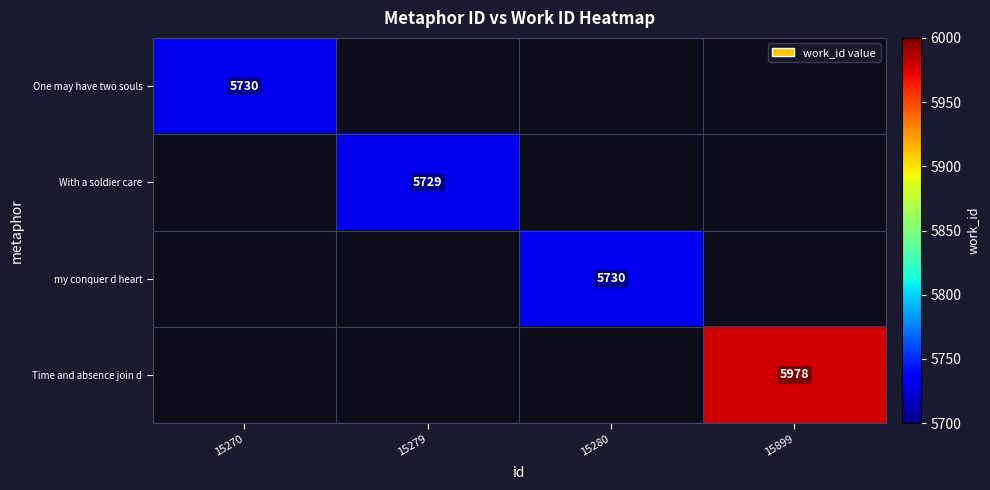

Count the number of categories in the chart.

4